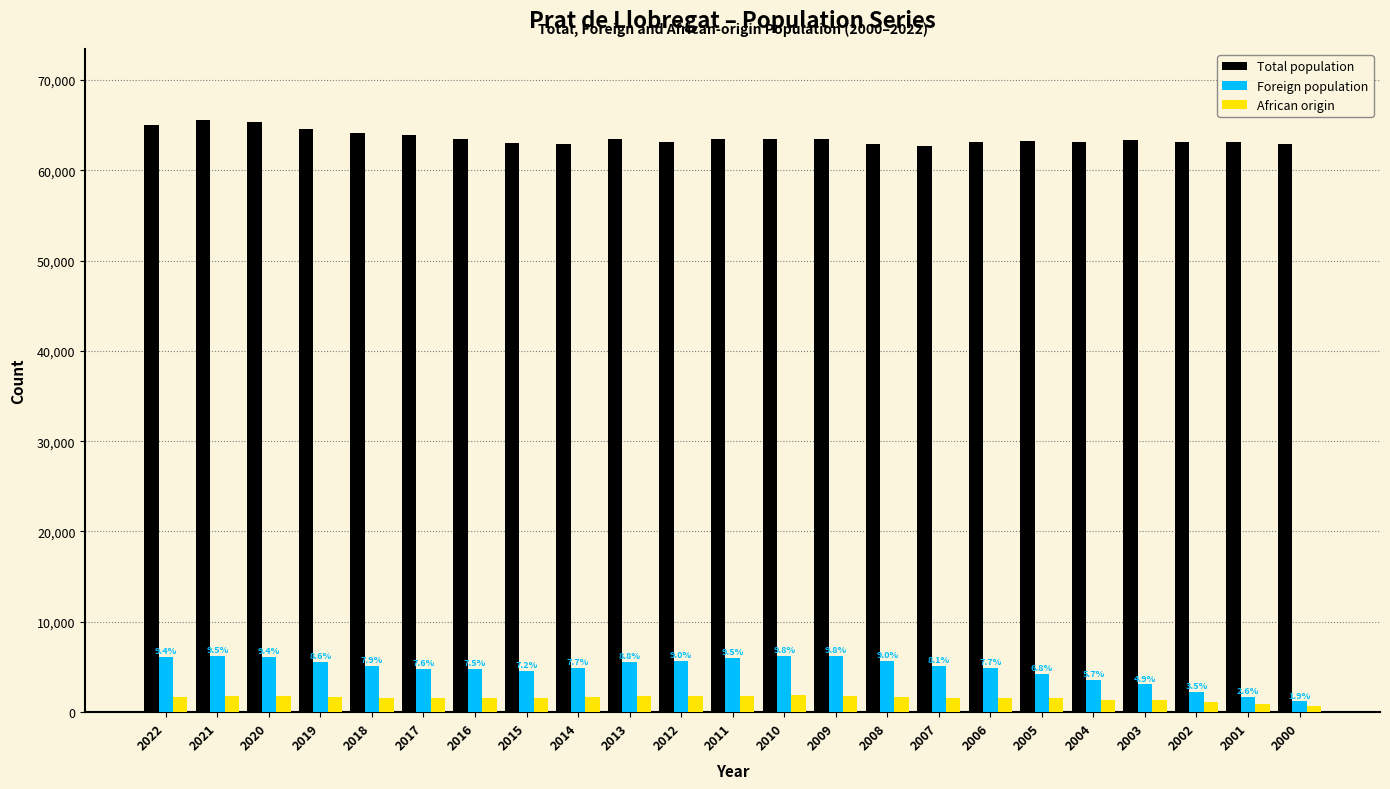

What is the maximum value shown in the chart?

65532